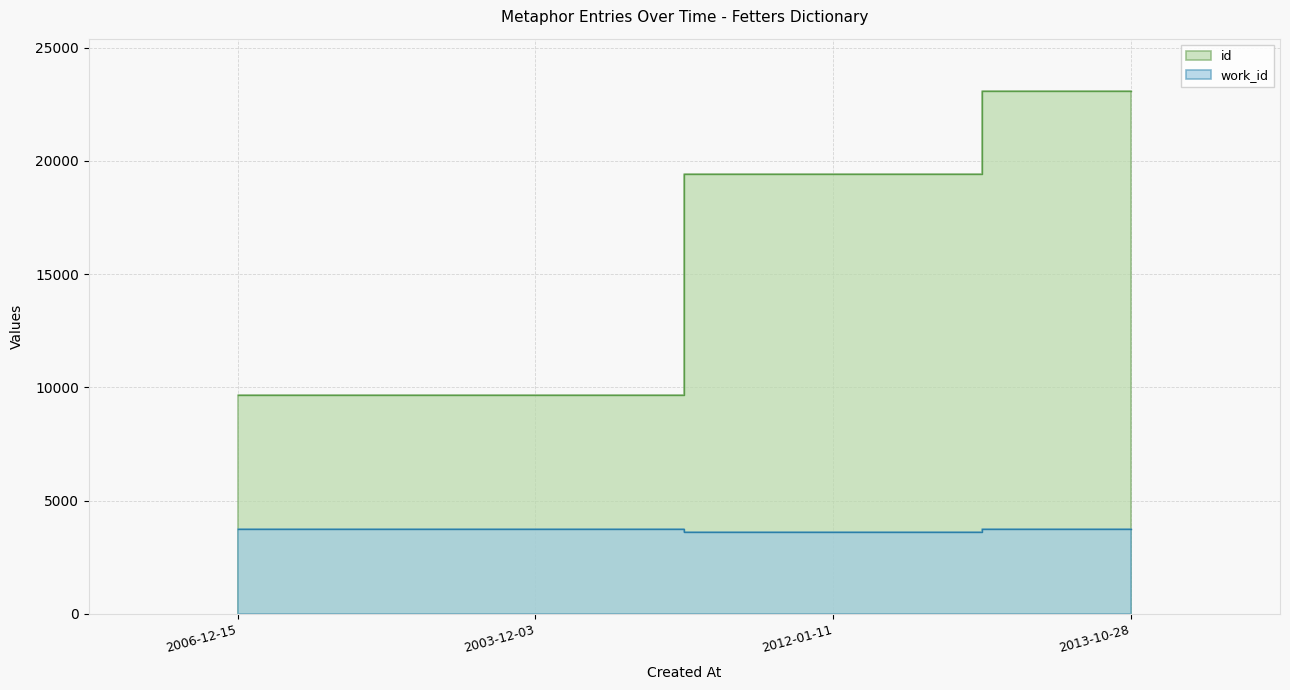

How many values in the work_id series are below 3753?

2